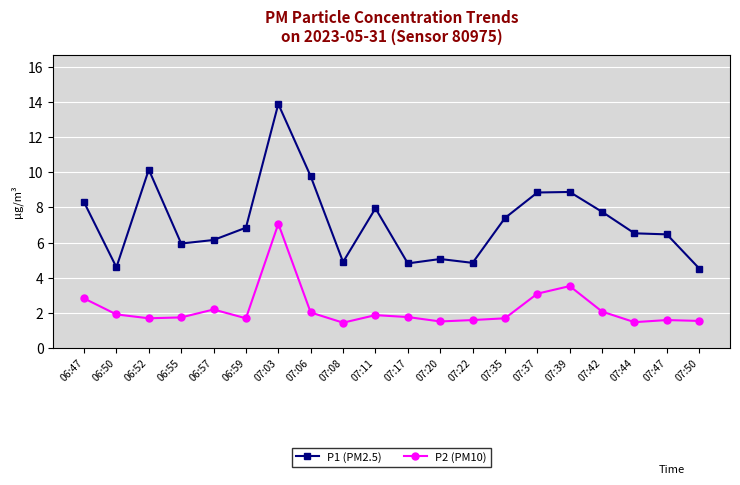

In P2 (PM10), how many points are lower than both neighbors (excluding endpoints)?

5